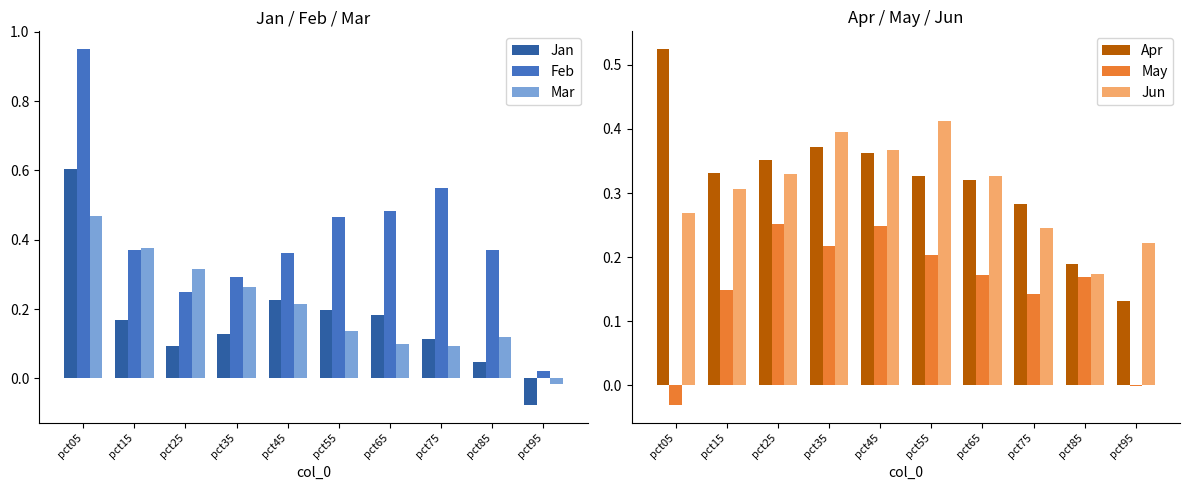

Reading right to left, what are all the values shown in this chart?

Jan: pct95=-0.1	pct85=0.0	pct75=0.1	pct65=0.2	pct55=0.2	pct45=0.2	pct35=0.1	pct25=0.1	pct15=0.2	pct05=0.6
Feb: pct95=0.0	pct85=0.4	pct75=0.5	pct65=0.5	pct55=0.5	pct45=0.4	pct35=0.3	pct25=0.2	pct15=0.4	pct05=0.9
Mar: pct95=-0.0	pct85=0.1	pct75=0.1	pct65=0.1	pct55=0.1	pct45=0.2	pct35=0.3	pct25=0.3	pct15=0.4	pct05=0.5
Apr: pct95=0.1	pct85=0.2	pct75=0.3	pct65=0.3	pct55=0.3	pct45=0.4	pct35=0.4	pct25=0.4	pct15=0.3	pct05=0.5
May: pct95=-0.0	pct85=0.2	pct75=0.1	pct65=0.2	pct55=0.2	pct45=0.2	pct35=0.2	pct25=0.3	pct15=0.1	pct05=-0.0
Jun: pct95=0.2	pct85=0.2	pct75=0.2	pct65=0.3	pct55=0.4	pct45=0.4	pct35=0.4	pct25=0.3	pct15=0.3	pct05=0.3